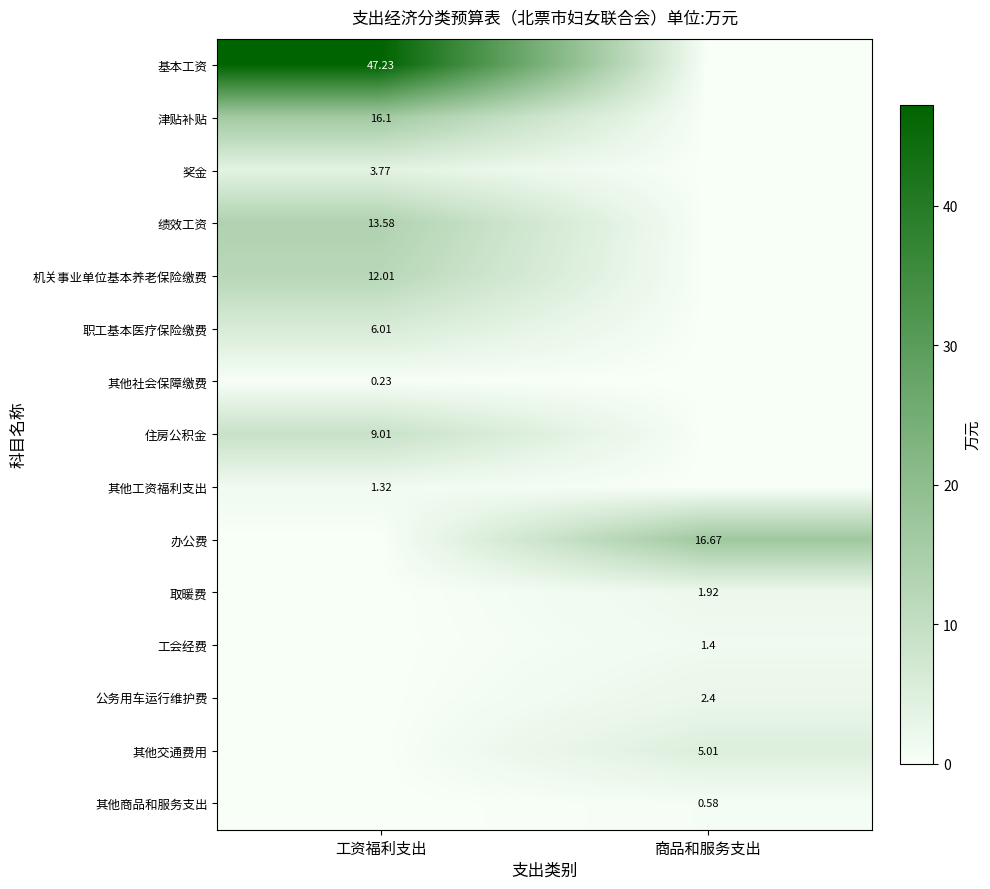

Is the value of 办公费 at 商品和服务支出 greater than the value of 公务用车运行维护费 at 商品和服务支出?

Yes